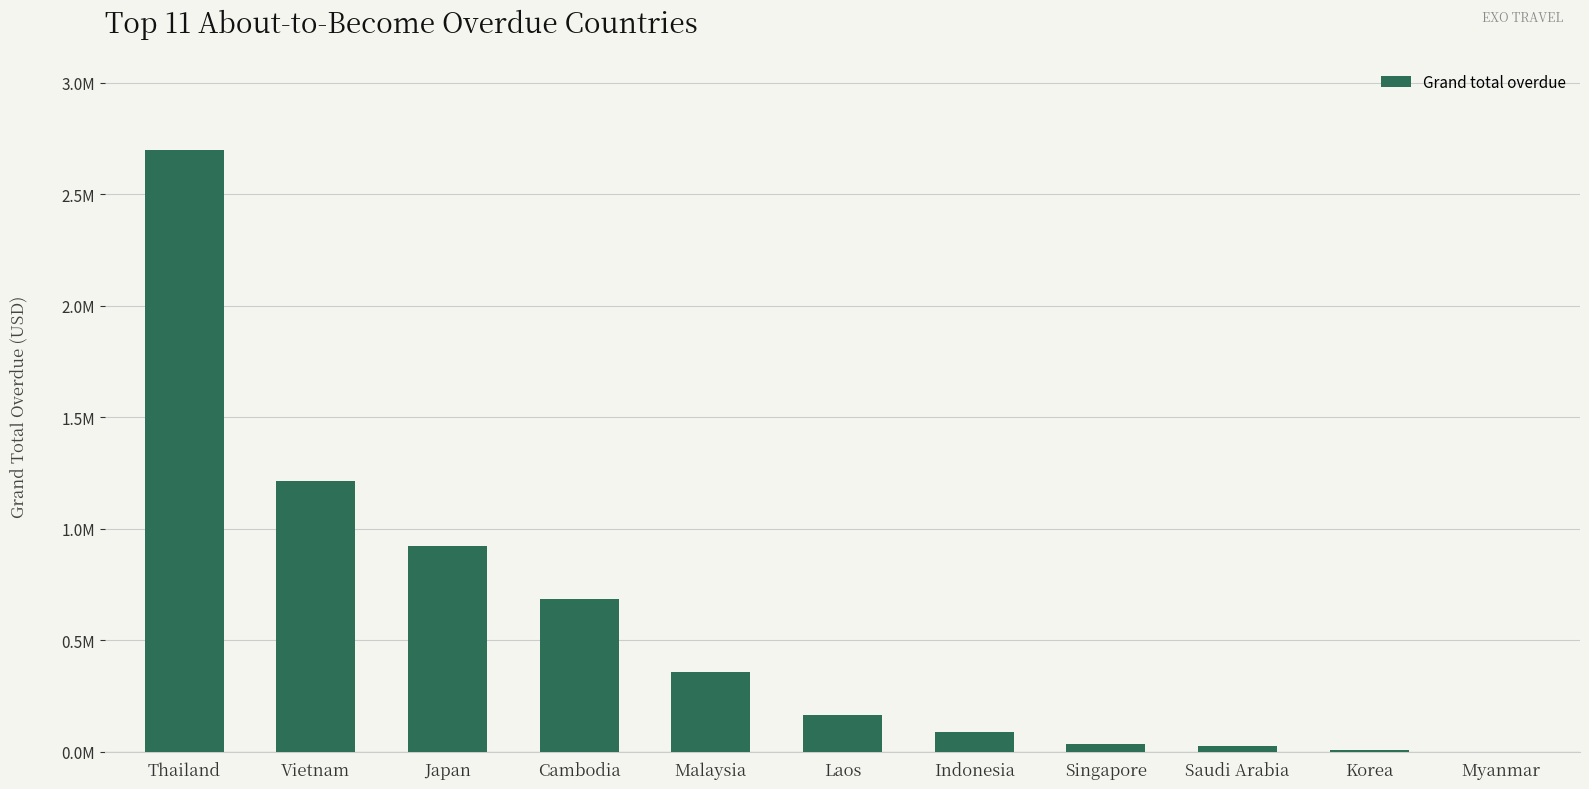

Reading left to right, what are all the values shown in this chart?

Thailand=2697428.1	Vietnam=1214083.4	Japan=922705.3	Cambodia=684001.6	Malaysia=358448.8	Laos=166739.7	Indonesia=90688.1	Singapore=36231.0	Saudi Arabia=27015.0	Korea=8262.0	Myanmar=0.0